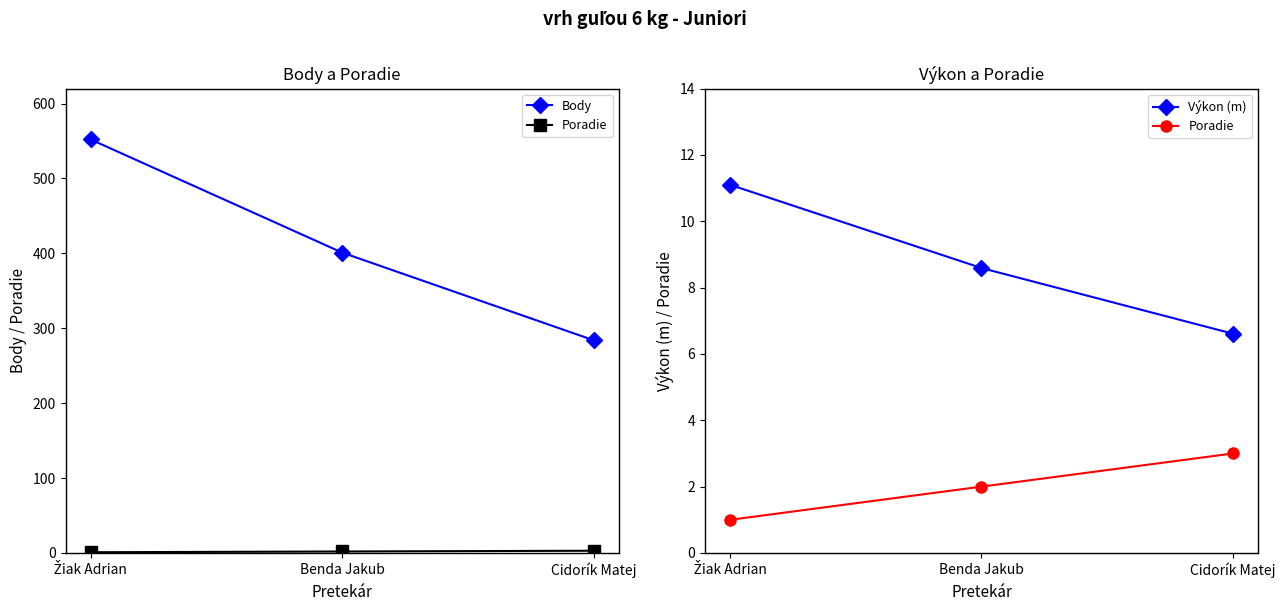

What is the minimum value shown in the chart?

1.0